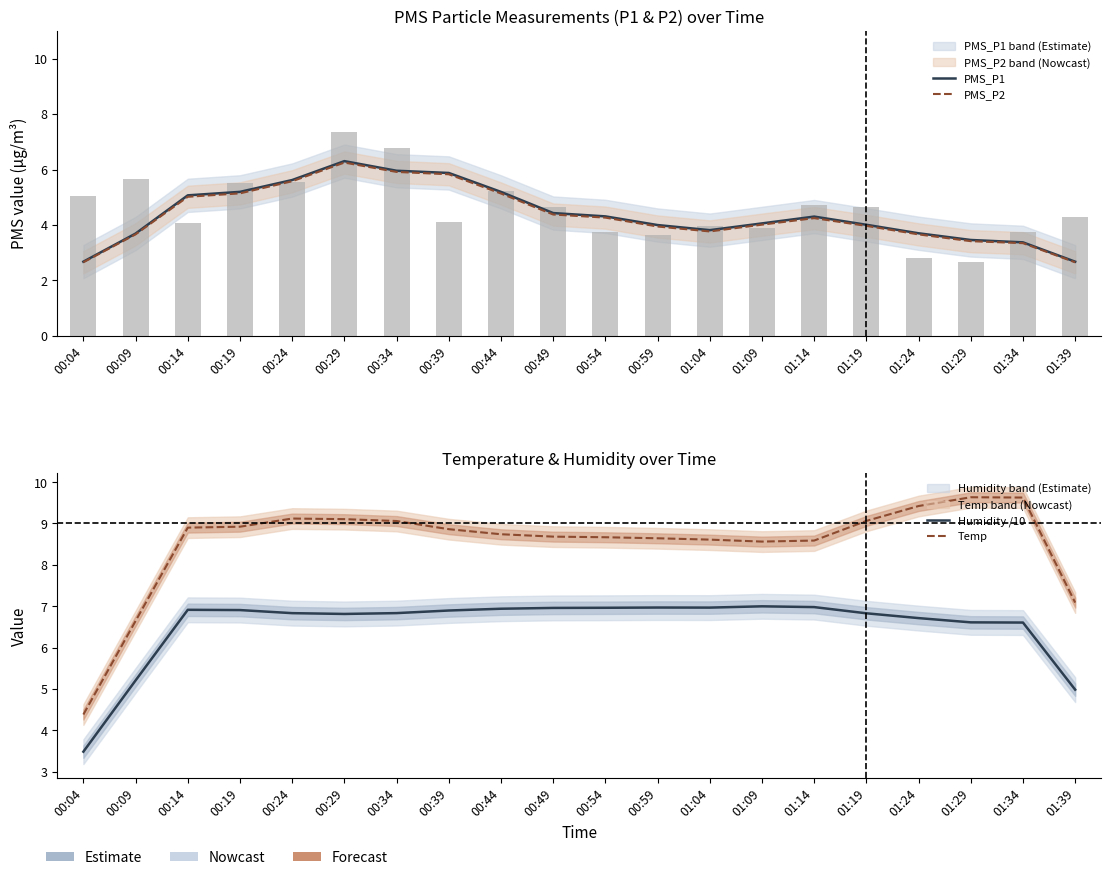

Between 01:04 and 00:04, which is larger?

01:04